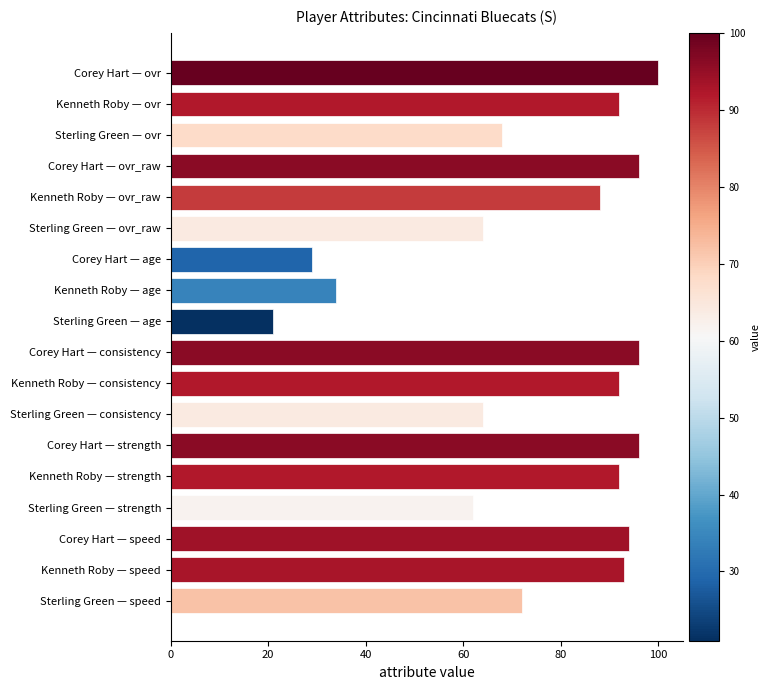

Reading bottom to top, extract all data points from this chart.

Sterling Green — speed=72	Kenneth Roby — speed=93	Corey Hart — speed=94	Sterling Green — strength=62	Kenneth Roby — strength=92	Corey Hart — strength=96	Sterling Green — consistency=64	Kenneth Roby — consistency=92	Corey Hart — consistency=96	Sterling Green — age=21	Kenneth Roby — age=34	Corey Hart — age=29	Sterling Green — ovr_raw=64	Kenneth Roby — ovr_raw=88	Corey Hart — ovr_raw=96	Sterling Green — ovr=68	Kenneth Roby — ovr=92	Corey Hart — ovr=100